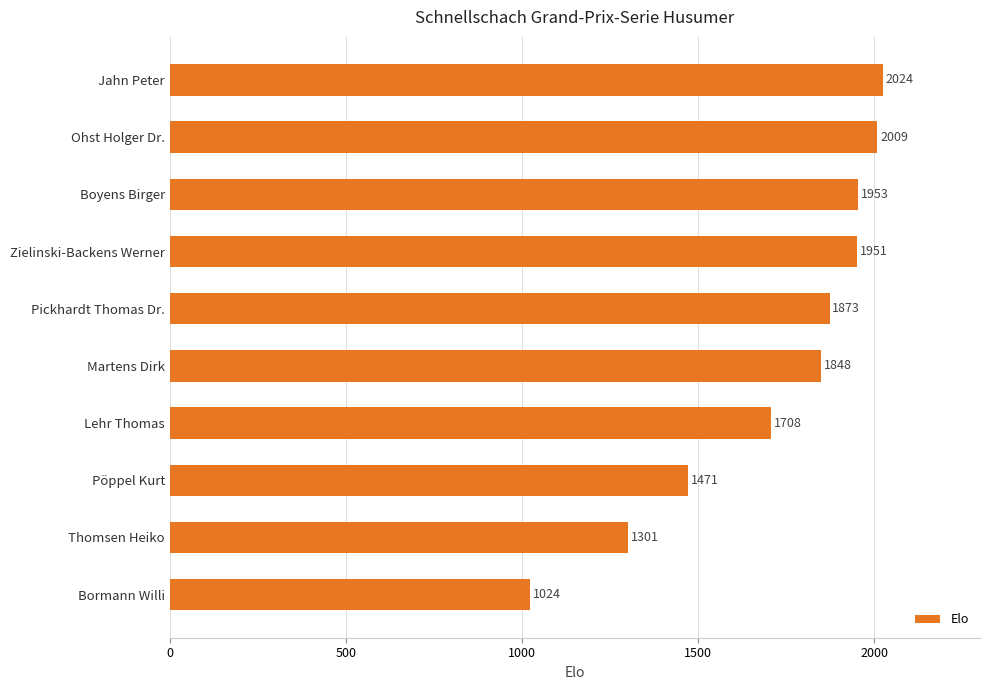

What is the maximum value shown in the chart?

2024